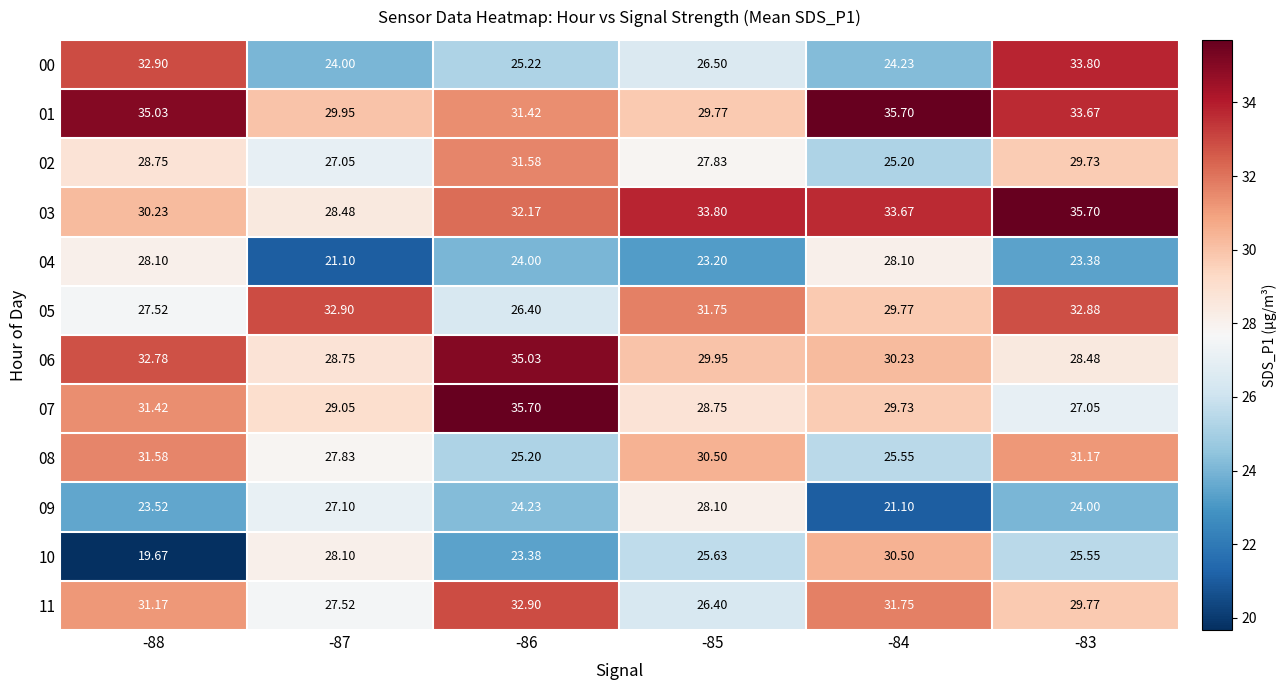

Is the value of 08 at -85 greater than the value of 05 at -85?

No